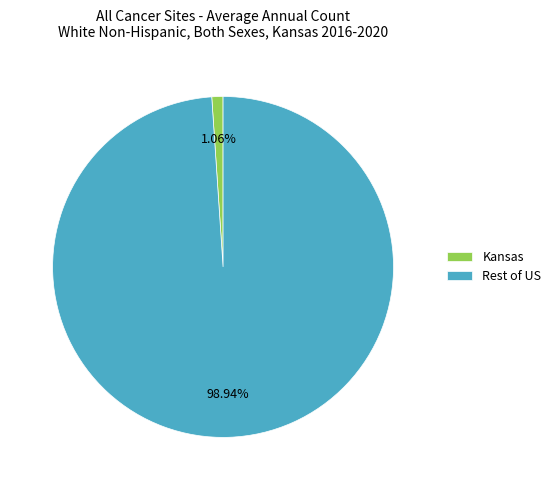

Is the sum of Rest of US and Kansas greater than half?

Yes